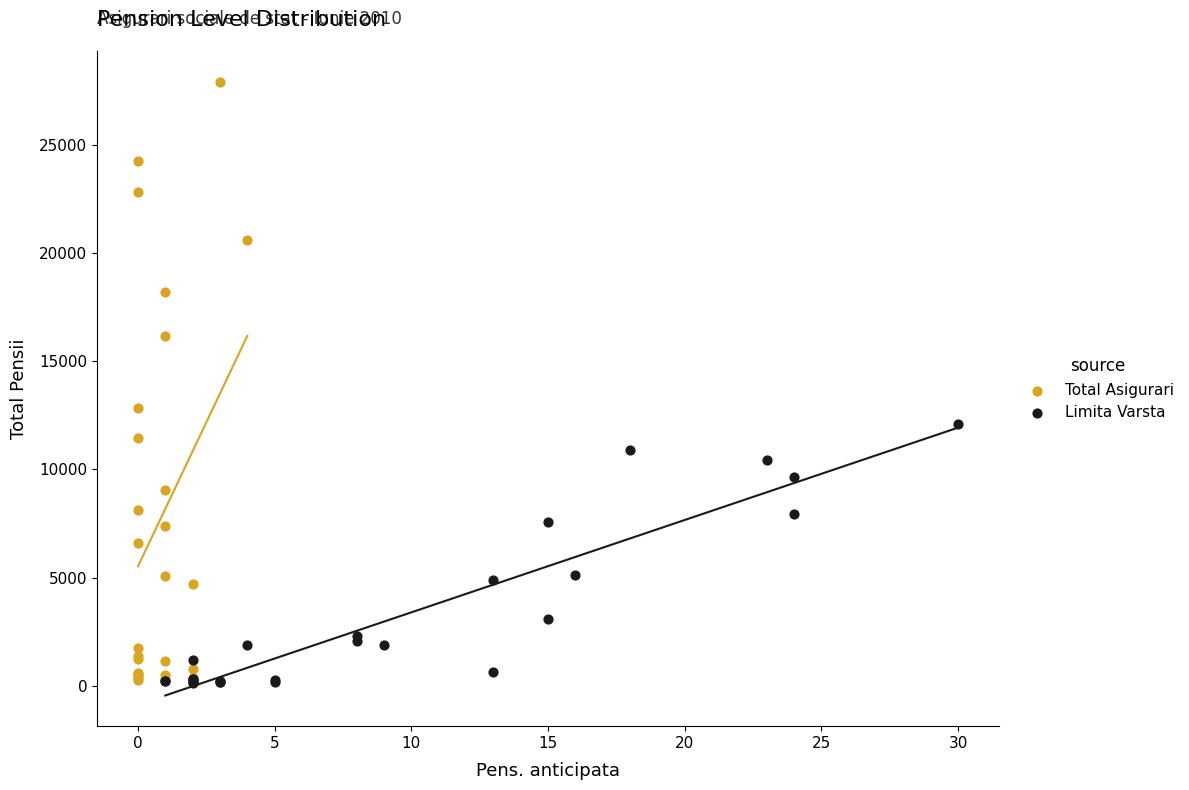

Which series has the largest Y range (max minus min)?

Total Asigurari